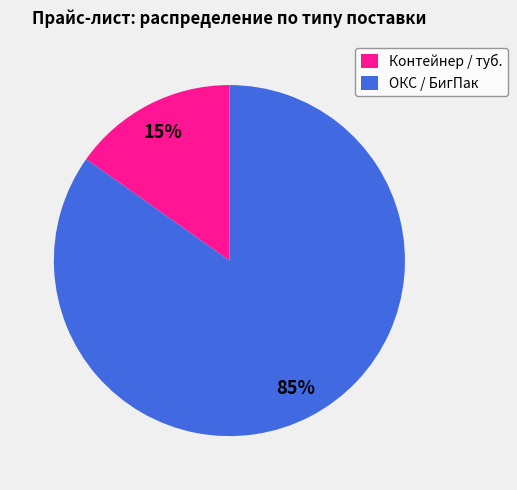

True or false: ОКС / БигПак accounts for 85% of the total.

True